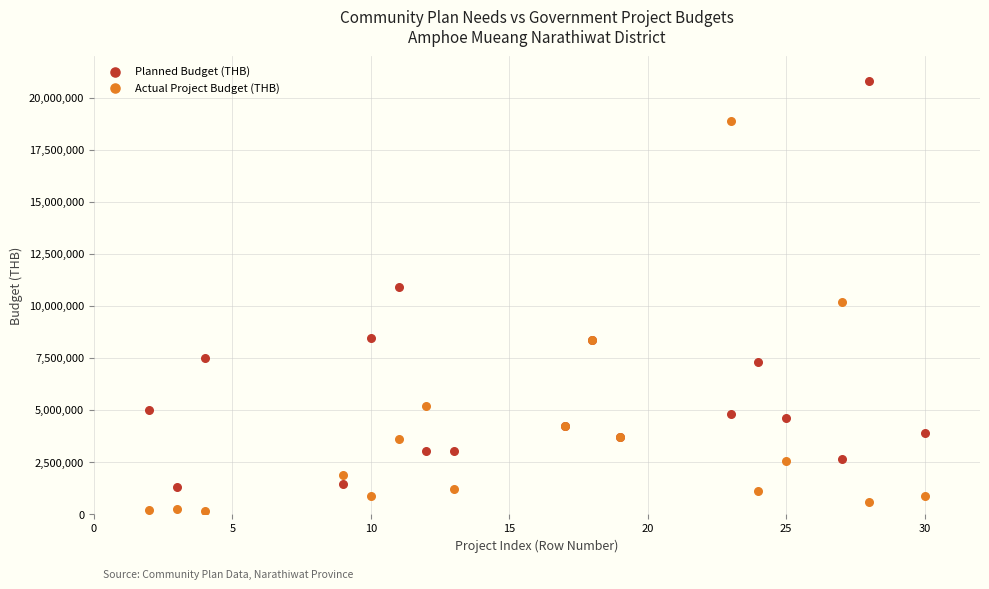

In the Actual Project Budget (THB) series, what Y value is closest to 9514655?

10200000